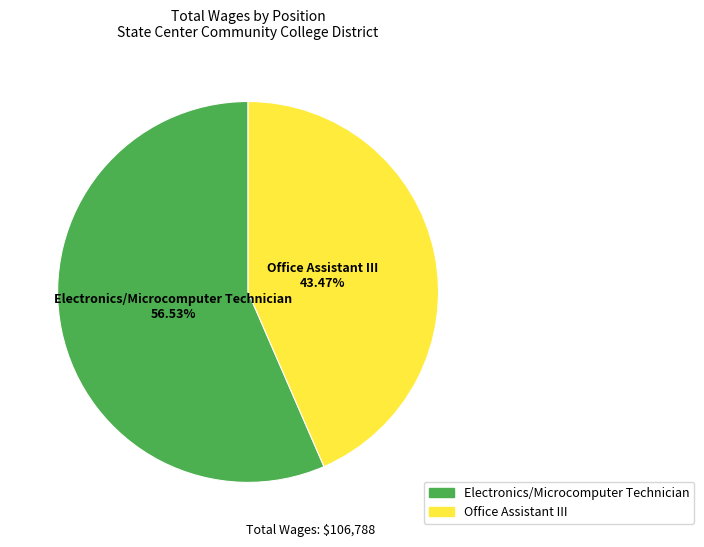

Rank the categories by value from lowest to highest.

Office Assistant III, Electronics/Microcomputer Technician